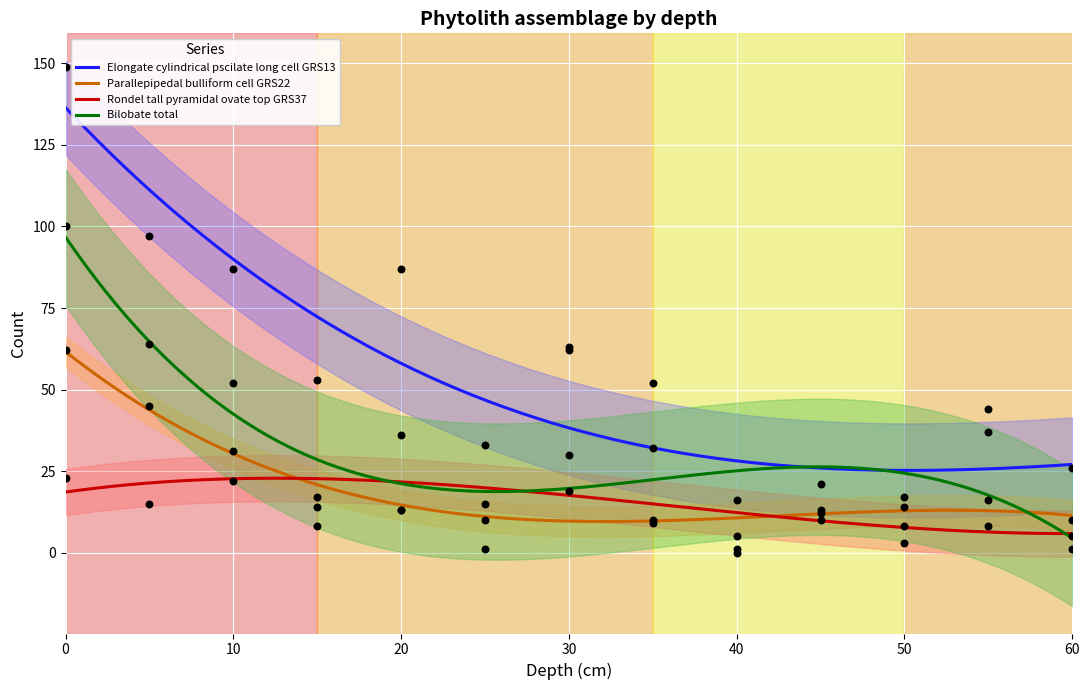

What are all the series names shown in the legend?

Elongate cylindrical pscilate long cell GRS13, Parallepipedal bulliform cell GRS22, Rondel tall pyramidal ovate top GRS37, Bilobate total